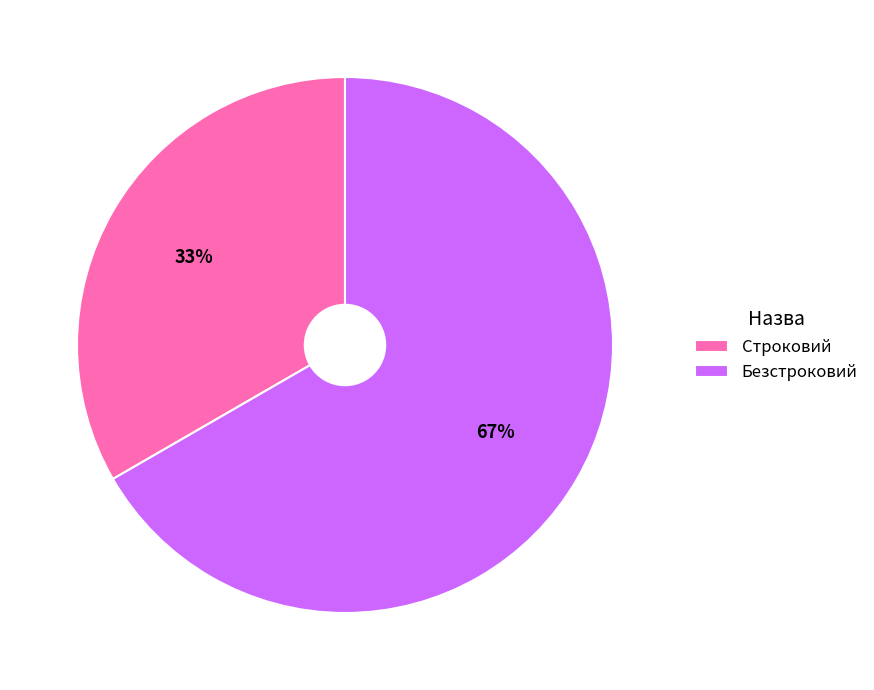

True or false: Безстроковий accounts for 67% of the total.

True